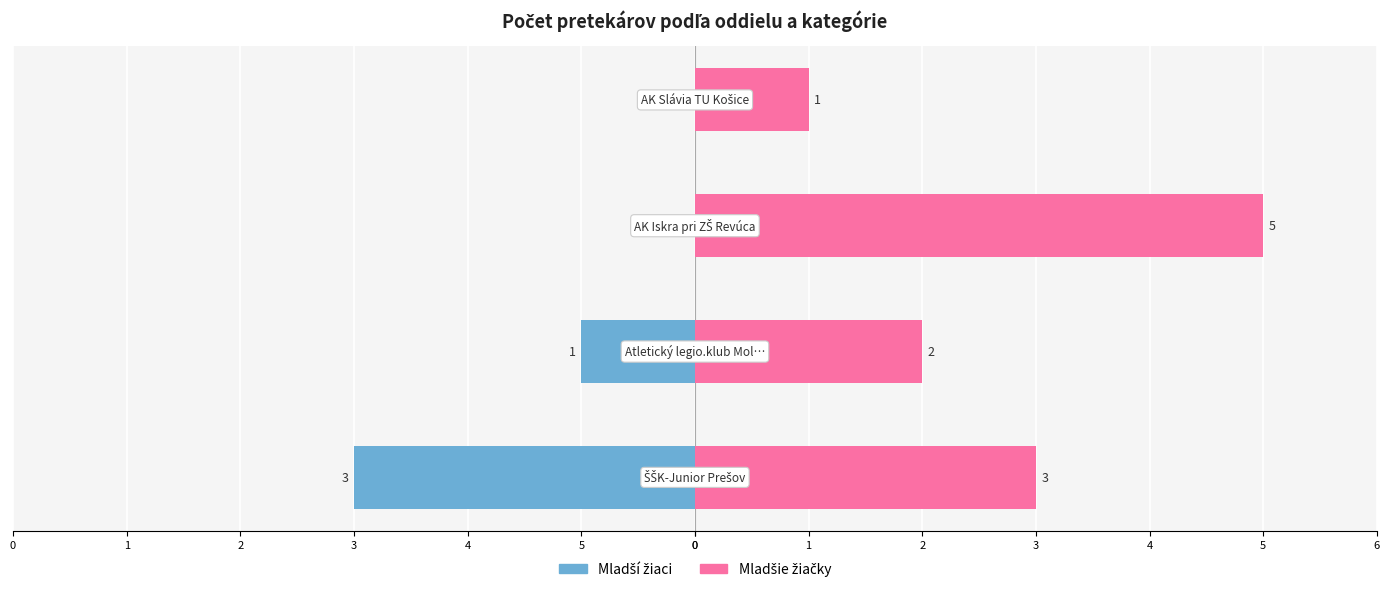

Is the value of Mladší žiaci at 3 greater than the value of Mladšie žiačky at 4?

No